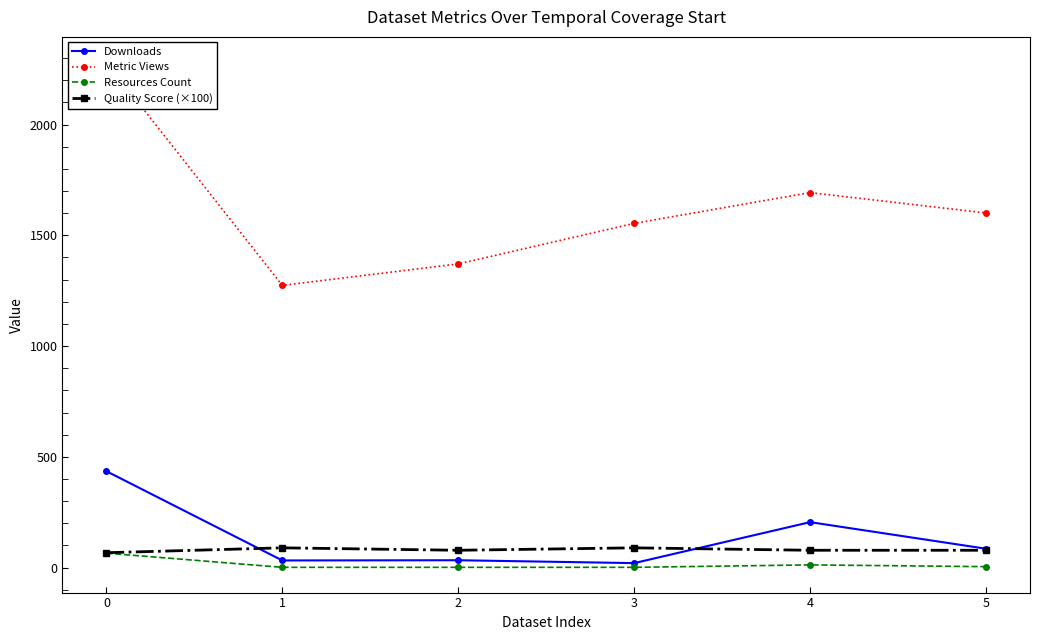

What is the spread (max minus min) of values at 4?

1681